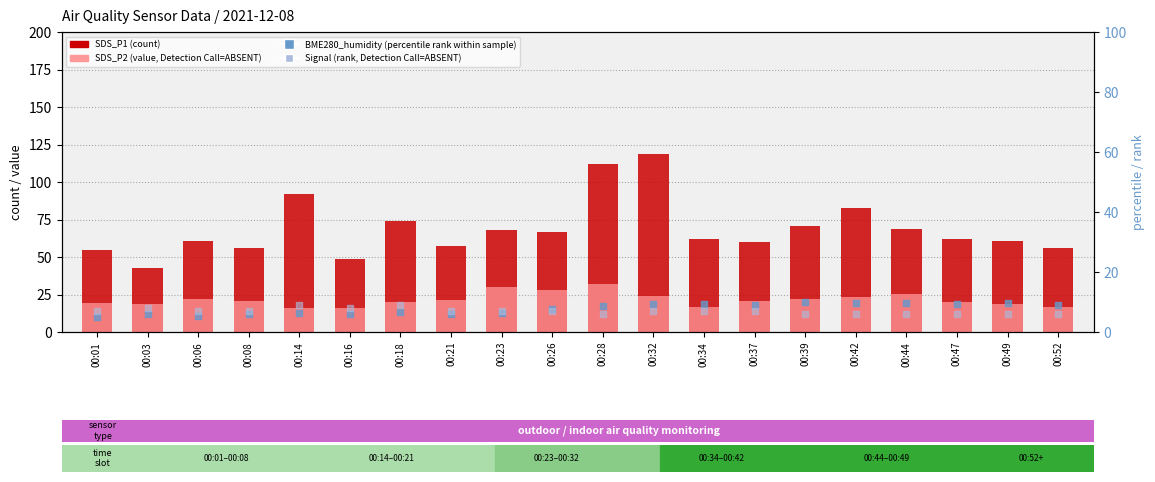

What are all the series names shown in the legend?

SDS_P1 (count), SDS_P2 (value, Detection Call=ABSENT), BME280_humidity (percentile rank), Signal (rank, Detection Call=ABSENT)